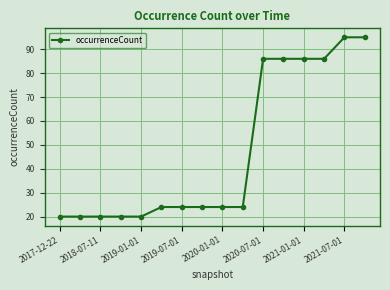

How many series are shown in this chart?

1